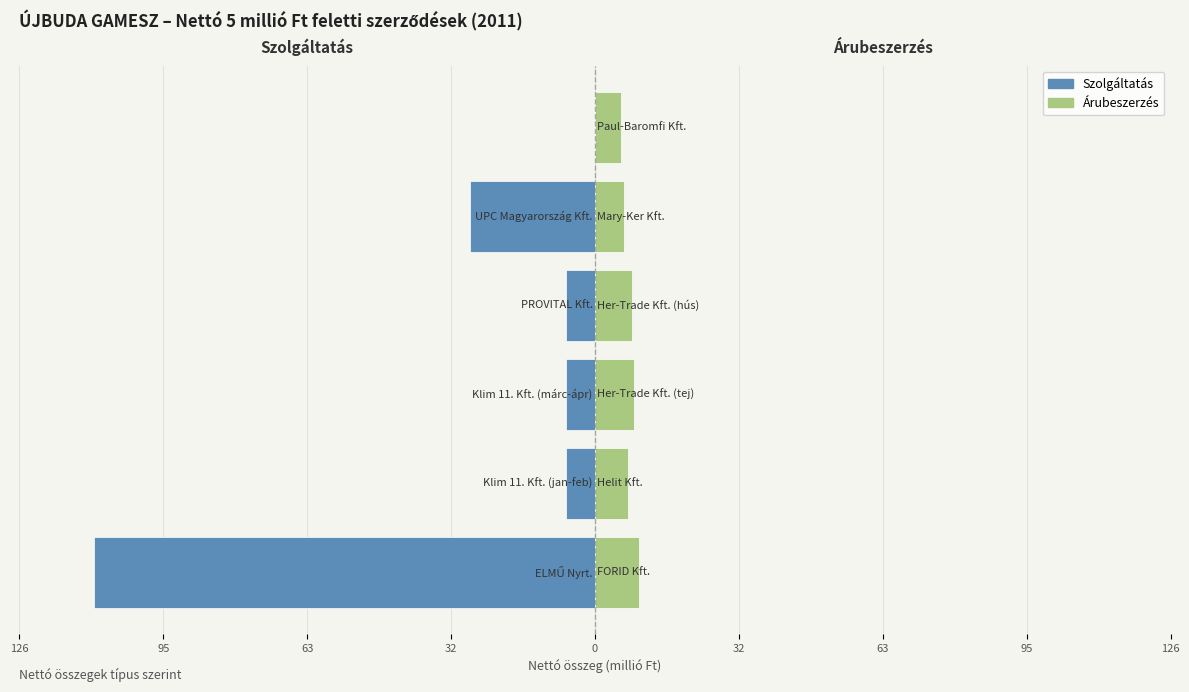

What is the sum of all árubeszerzés values?

45.3